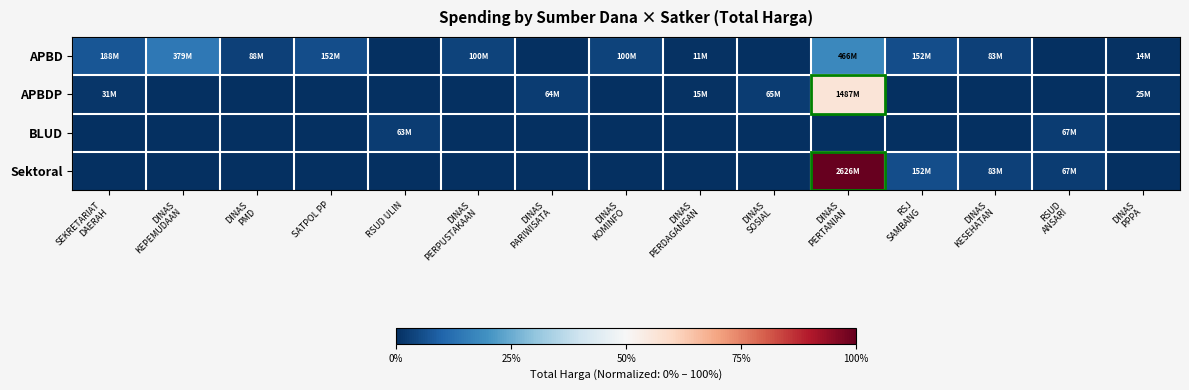

List the series in order of their peak value, highest first.

Sektoral, APBDP, APBD, BLUD